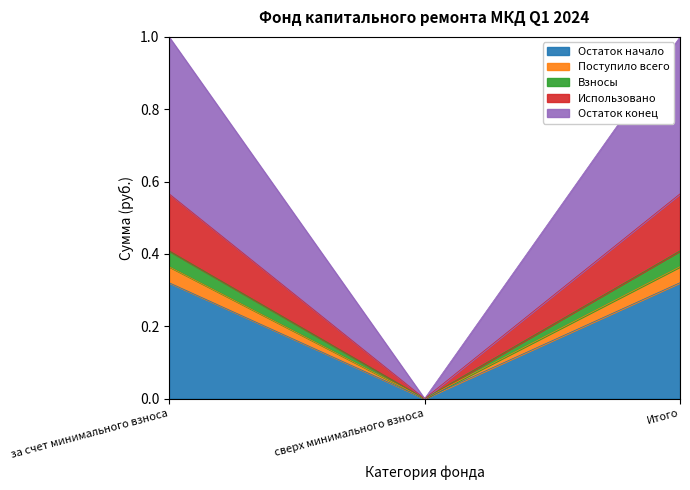

Is the value of Остаток начало at за счет минимального взноса greater than the value of Взносы at за счет минимального взноса?

Yes